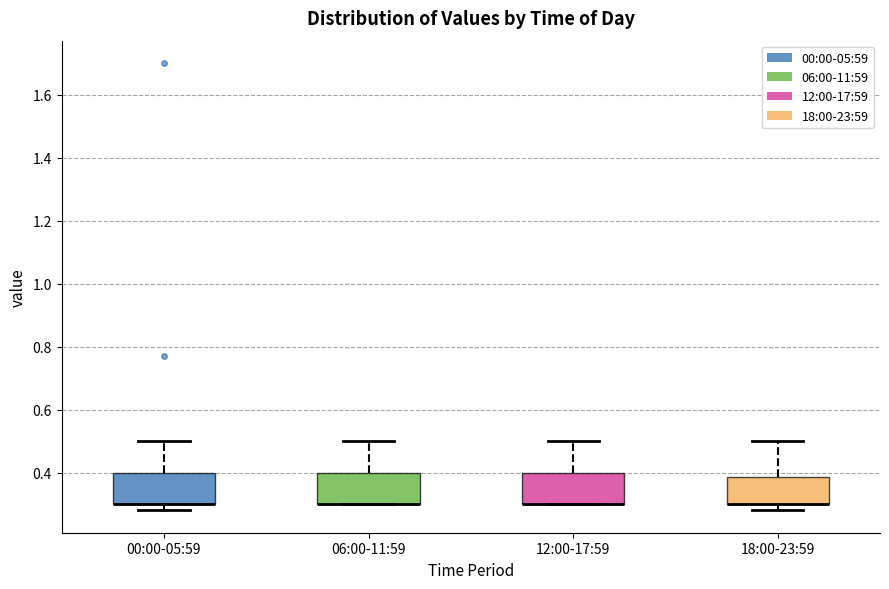

Where is the upper edge of the box for 06:00-11:59 on the y-axis? The values are not printed on the chart, so give them approximately, as read against the axis.

0.40